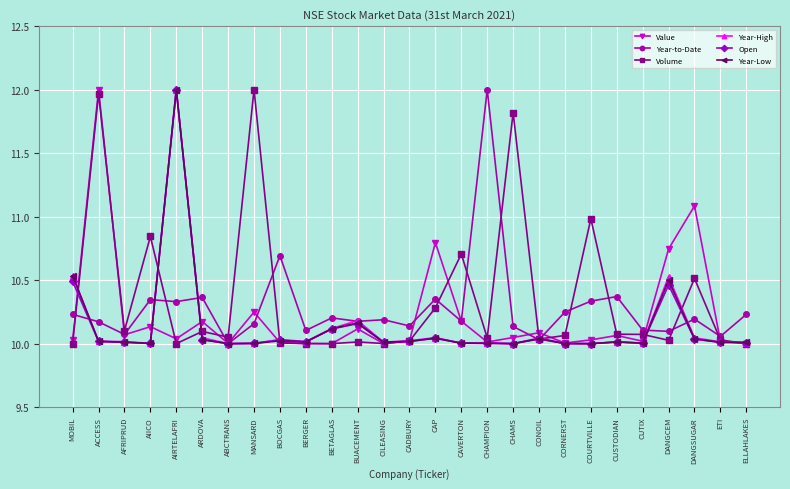

What is the sum of the Open values at BETAGLAS and AIICO?

20.1